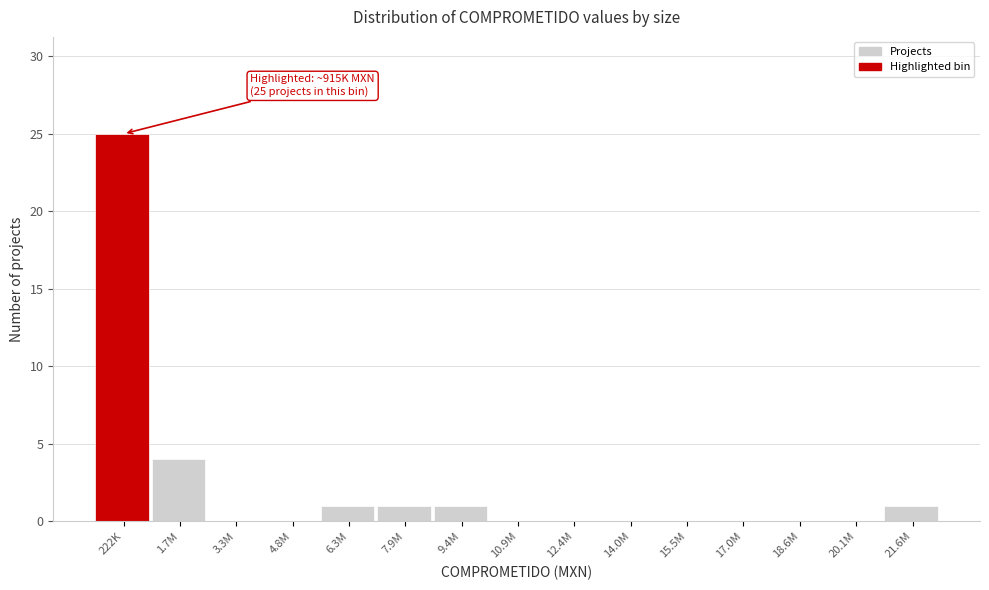

Reading left to right, transcribe all the data shown in this chart.

222K=25	1.7M=4	3.3M=0	4.8M=0	6.3M=1	7.9M=1	9.4M=1	10.9M=0	12.4M=0	14.0M=0	15.5M=0	17.0M=0	18.6M=0	20.1M=0	21.6M=1